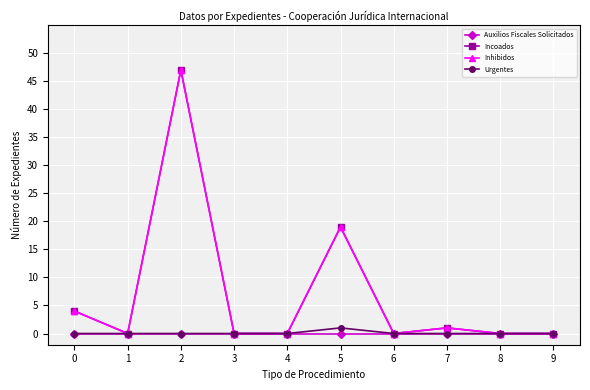

List the labels in order of Inhibidos value, smallest first.

1, 3, 4, 6, 8, 9, 7, 0, 5, 2